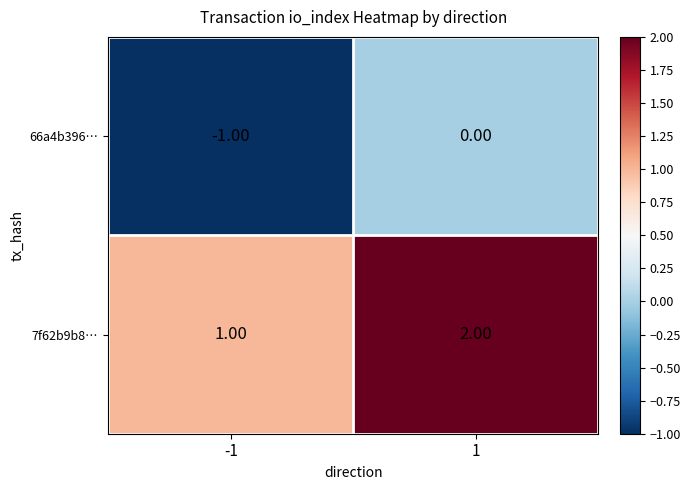

What is the sum of all 7f62b9b8… values?

3